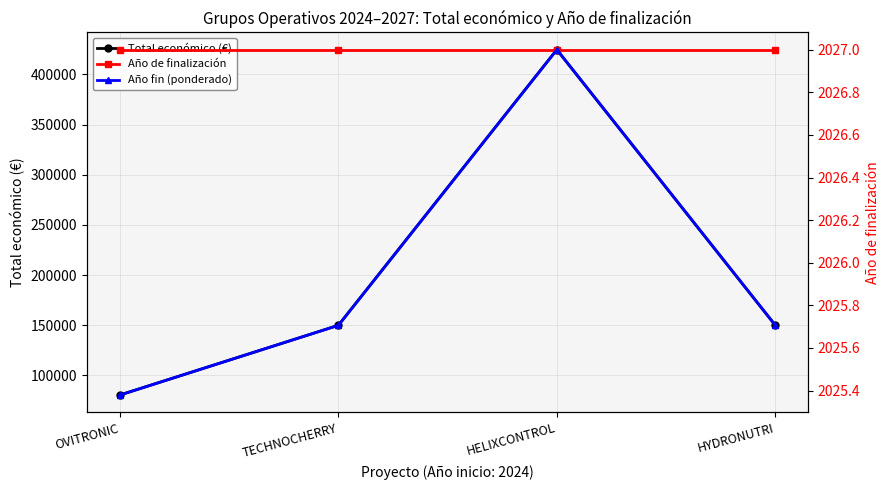

What is the smallest value displayed?

2025.4